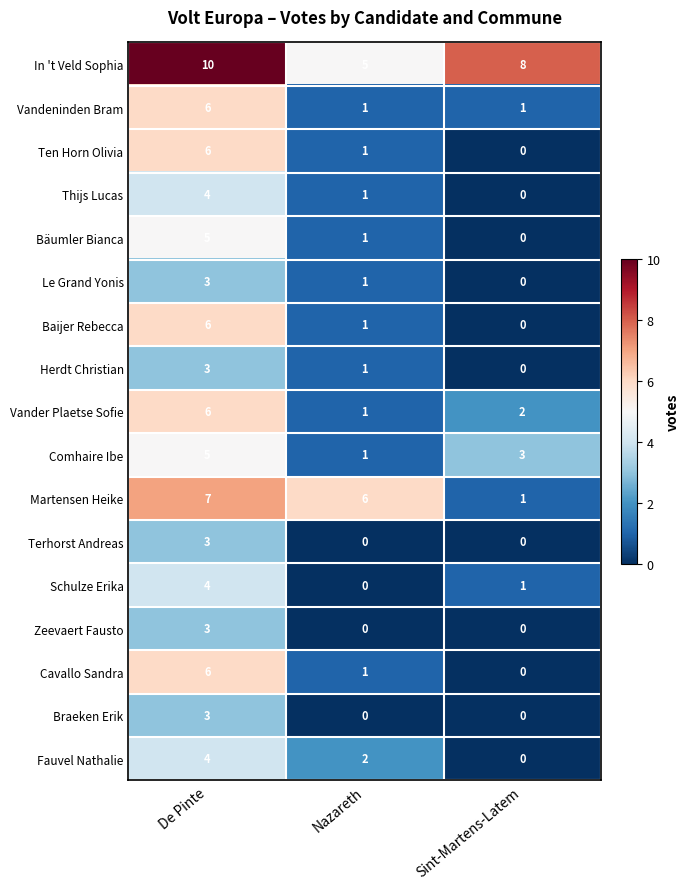

What is the difference between the maximum and minimum values in the Braeken Erik series?

3